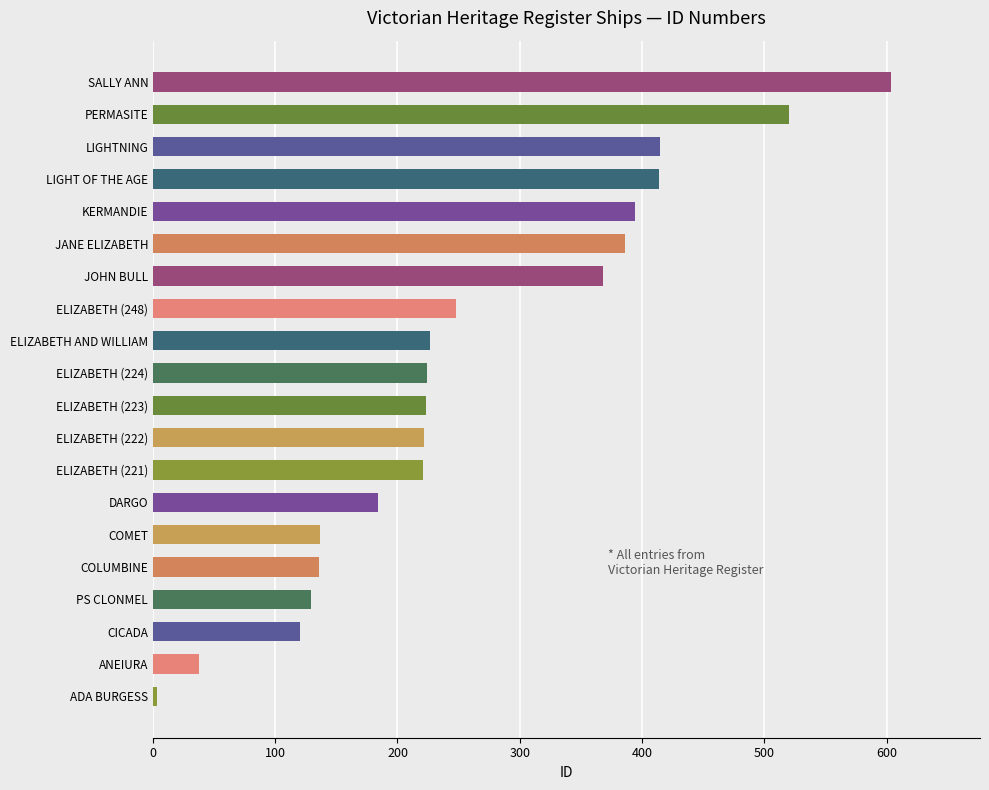

What is the sum of the values at KERMANDIE and ANEIURA?

432